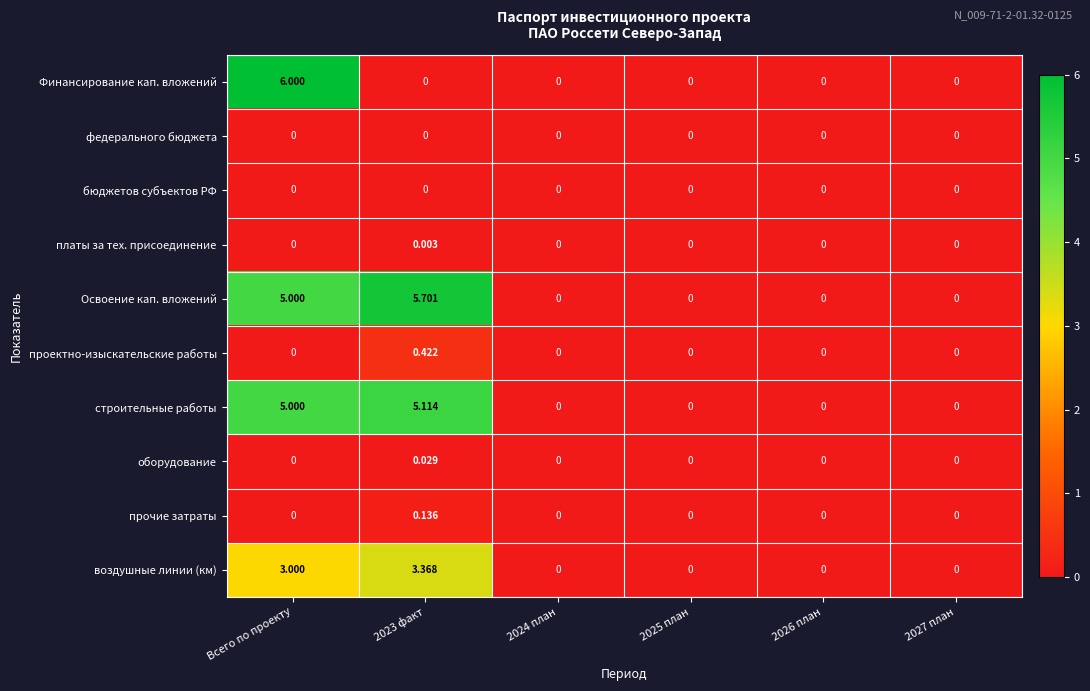

How many values in воздушные линии (км) are above zero?

2